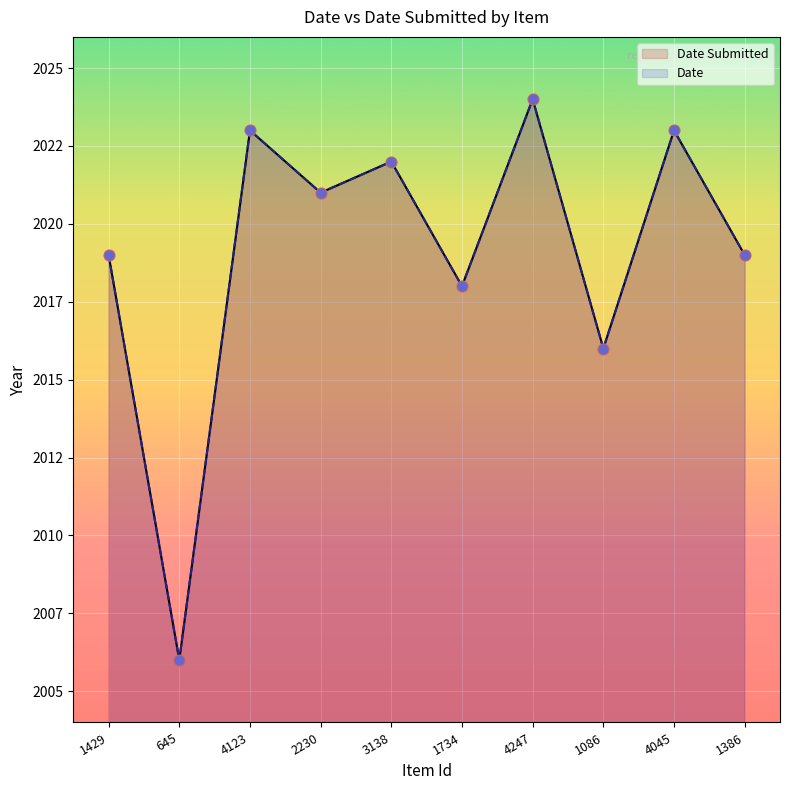

Is the value of Date Submitted at 4247 greater than the value of Date at 1386?

Yes